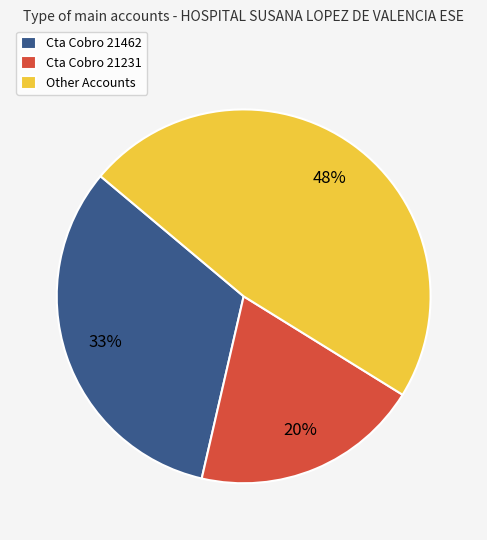

To the nearest percent, what portion does Cta Cobro 21462 represent?

33%